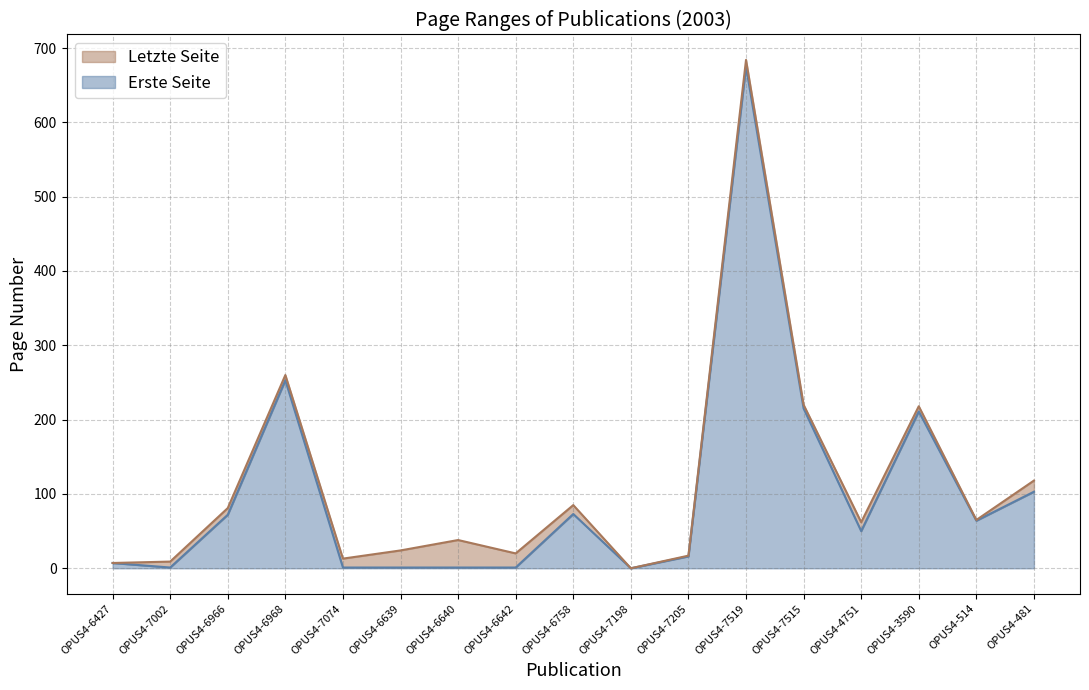

What is the difference between the second highest and second lowest values in the Letzte Seite series?

252.9